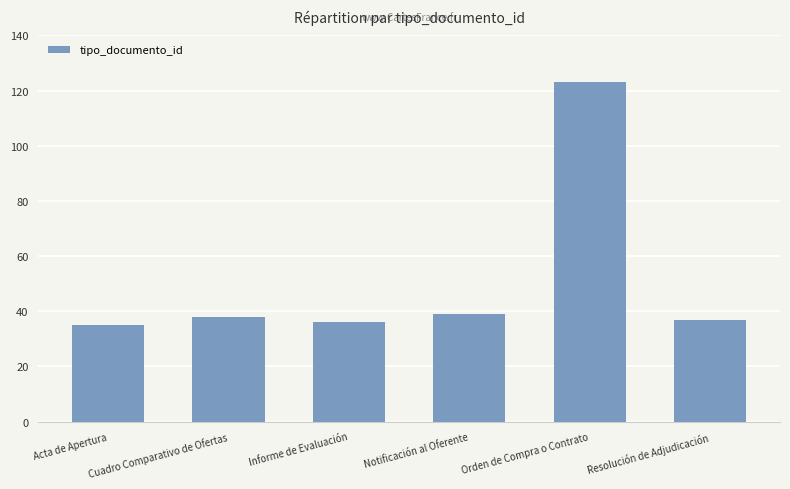

What is the value of the 1st bar from the left?

35